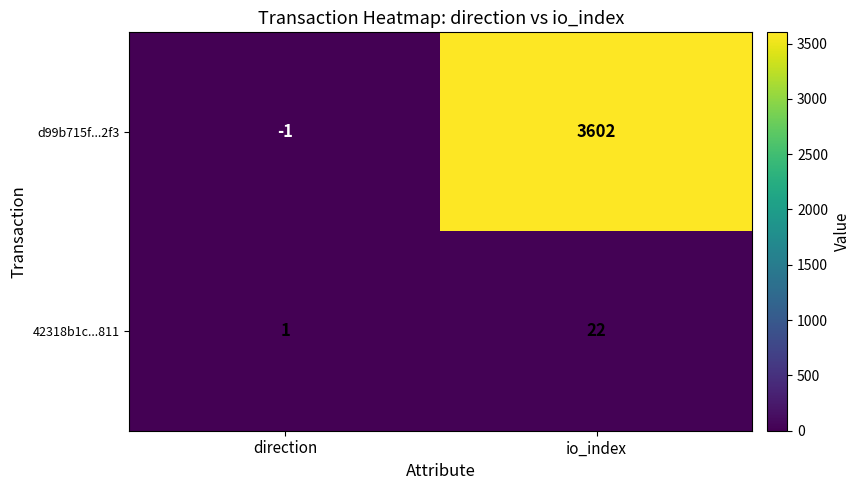

Which series has the largest range (max minus min)?

d99b715f...2f3